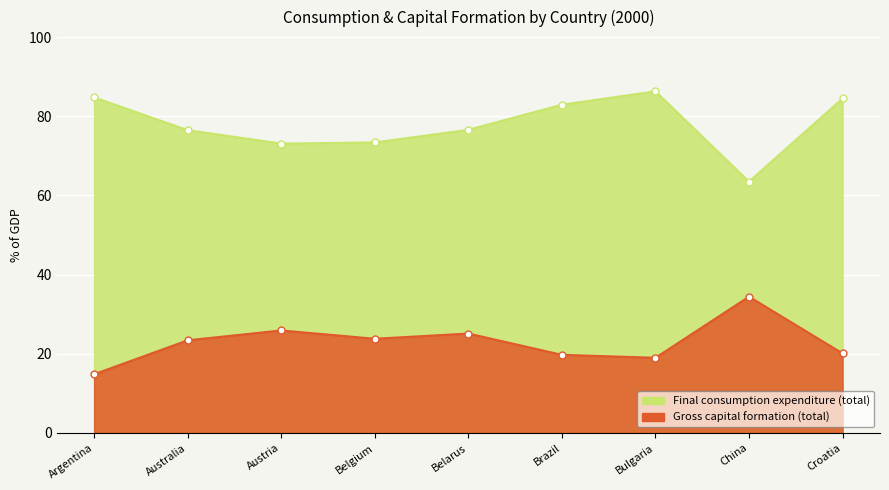

The Final consumption expenditure (total) series shows 29.6 at Belarus. True or false?

False